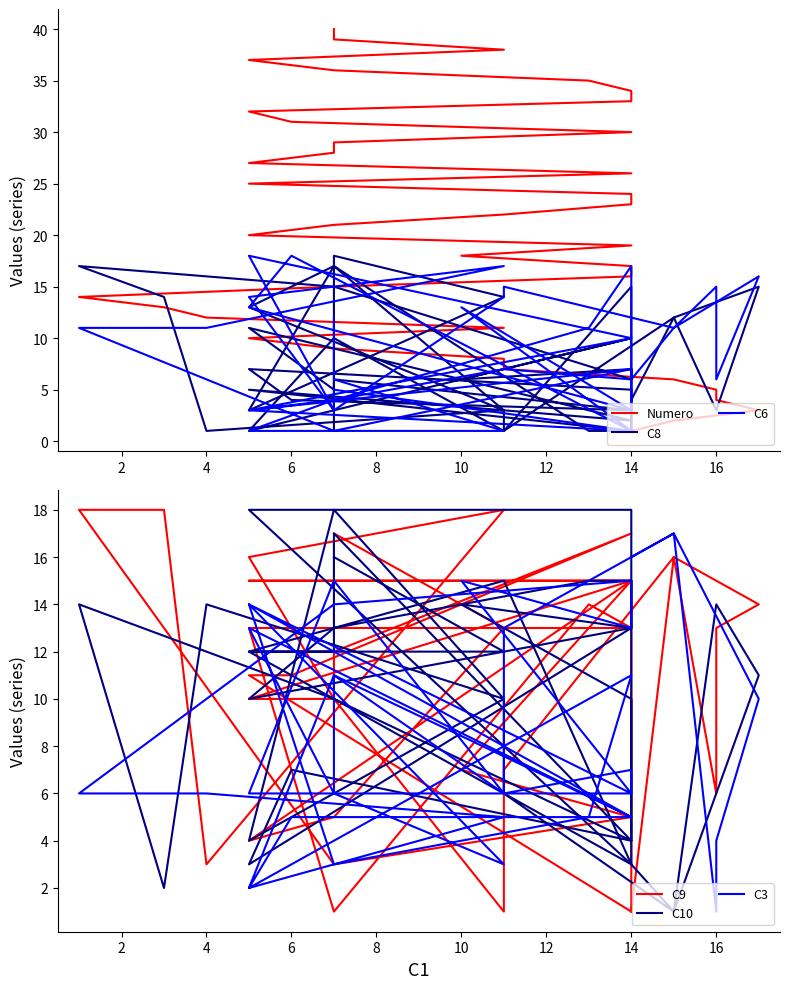

At how many categories does at least one series exceed 4?

40